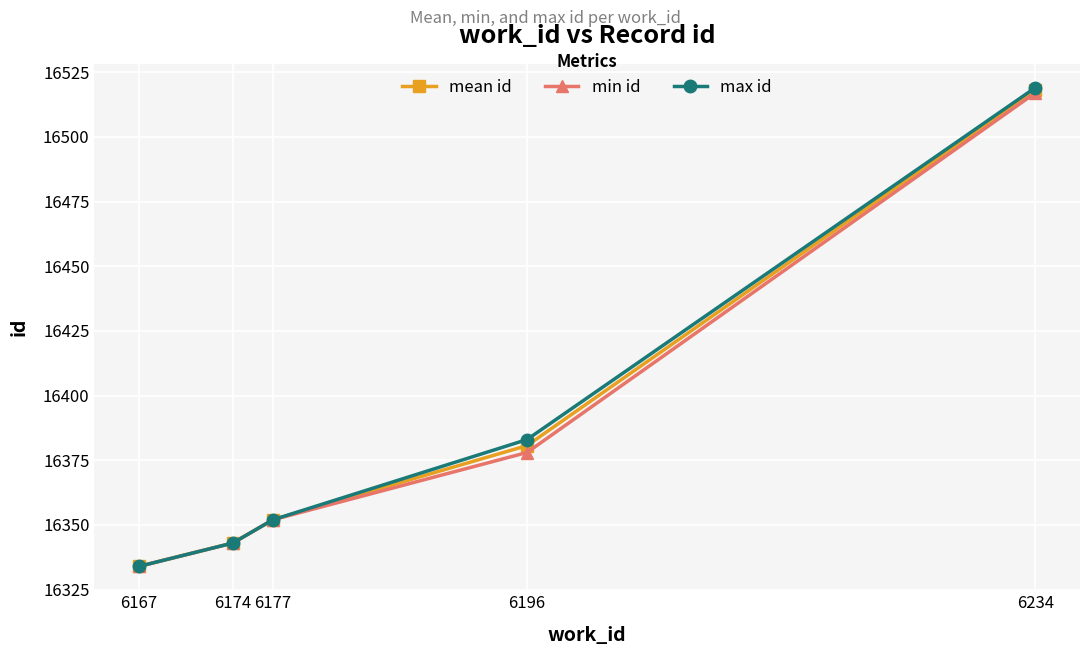

Reading left to right, transcribe all the data shown in this chart.

mean id: 6167=16334.0	6174=16343.0	6177=16352.0	6196=16380.7	6234=16518.0
min id: 6167=16334.0	6174=16343.0	6177=16352.0	6196=16378.0	6234=16517.0
max id: 6167=16334.0	6174=16343.0	6177=16352.0	6196=16383.0	6234=16519.0